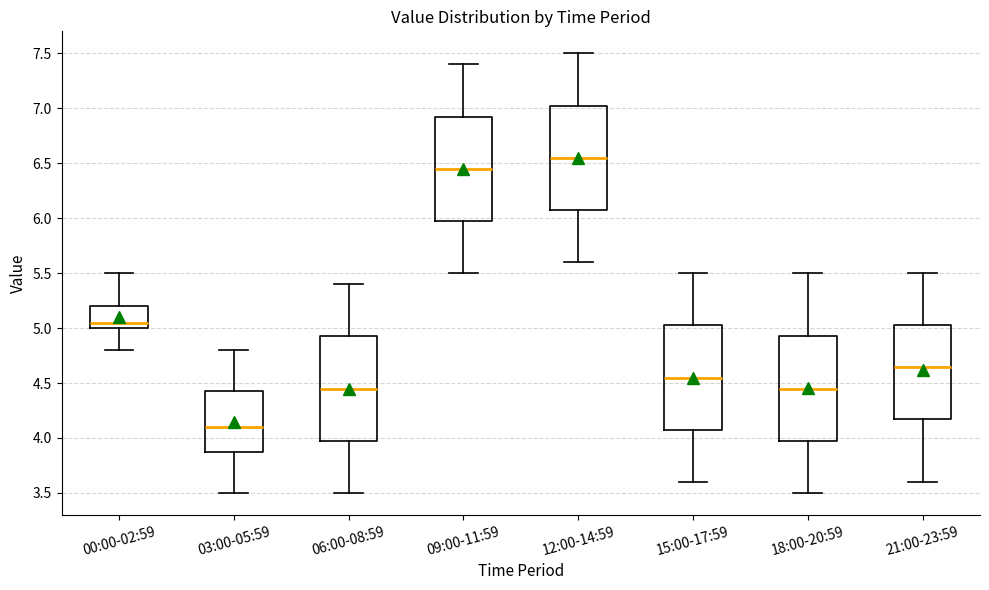

Where does the upper whisker of the box for 03:00-05:59 end on the y-axis? The values are not printed on the chart, so give them approximately, as read against the axis.

4.80